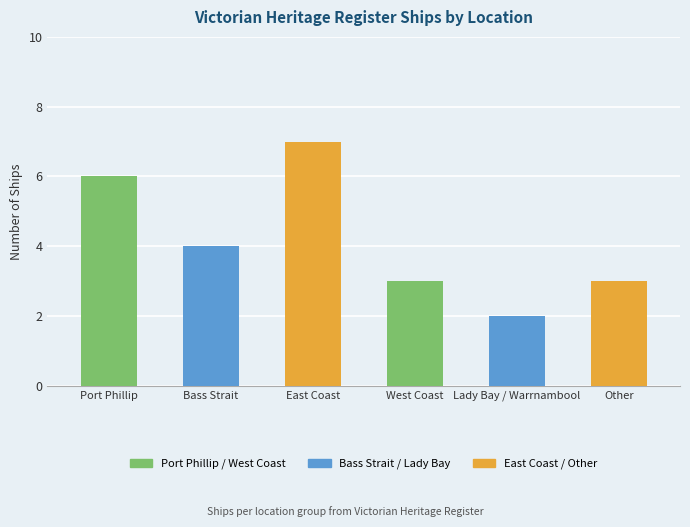

What is the difference between the second highest and minimum values?

4